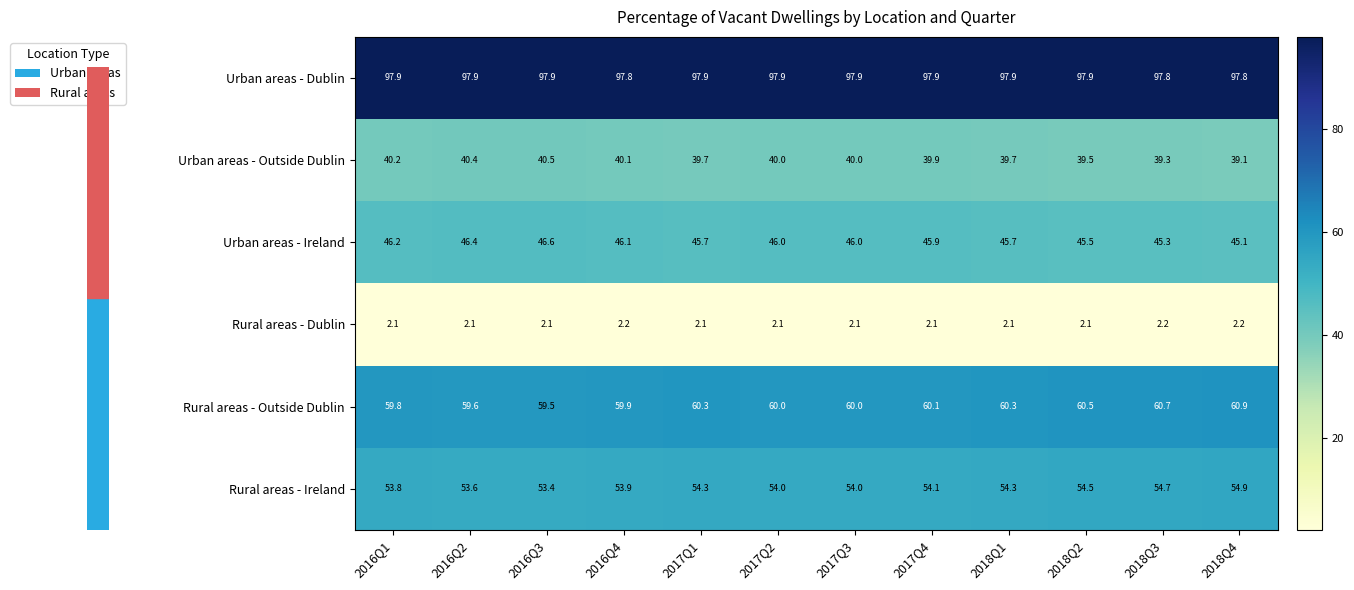

What is the average value of the Urban areas - Ireland series?

45.9